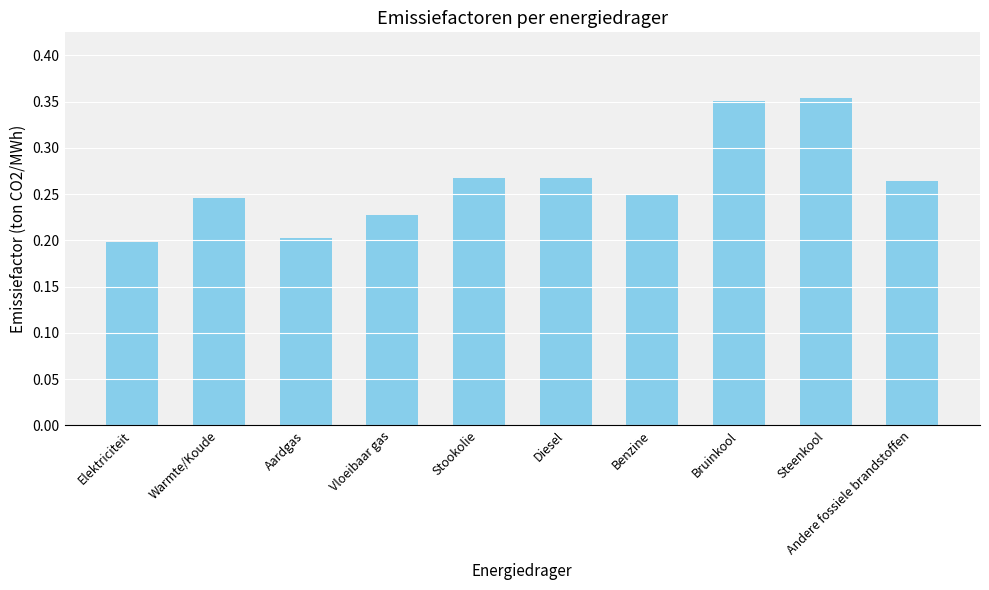

How many values are between 0 and 1?

10